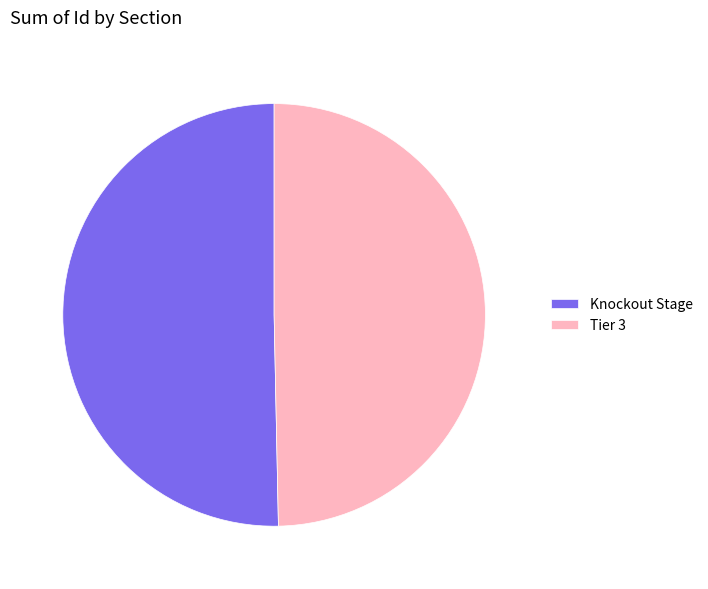

Combined, do Knockout Stage and Tier 3 account for over 50%?

Yes